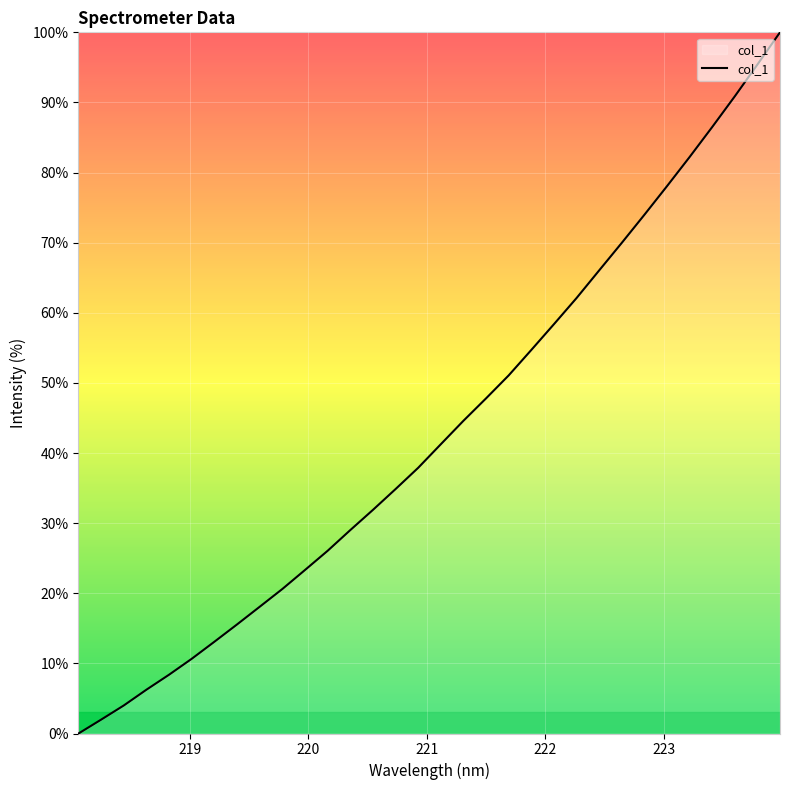

What is the maximum value shown in the chart?

100.0